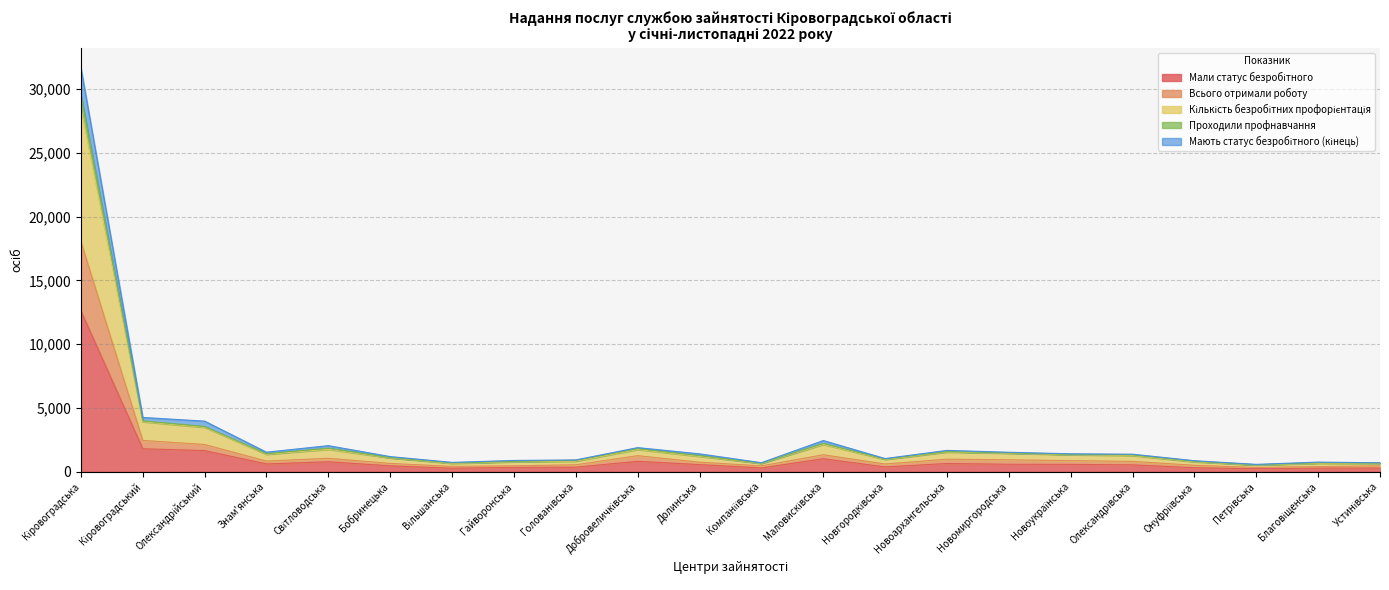

Between Бобринецька and Благовіщенська, which is larger?

Бобринецька